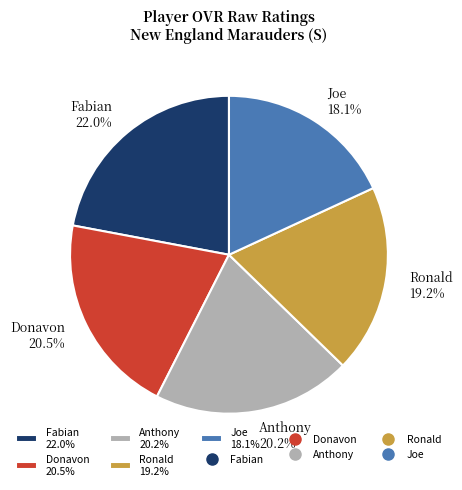

Is it true that Ronald is 32% of the pie?

False